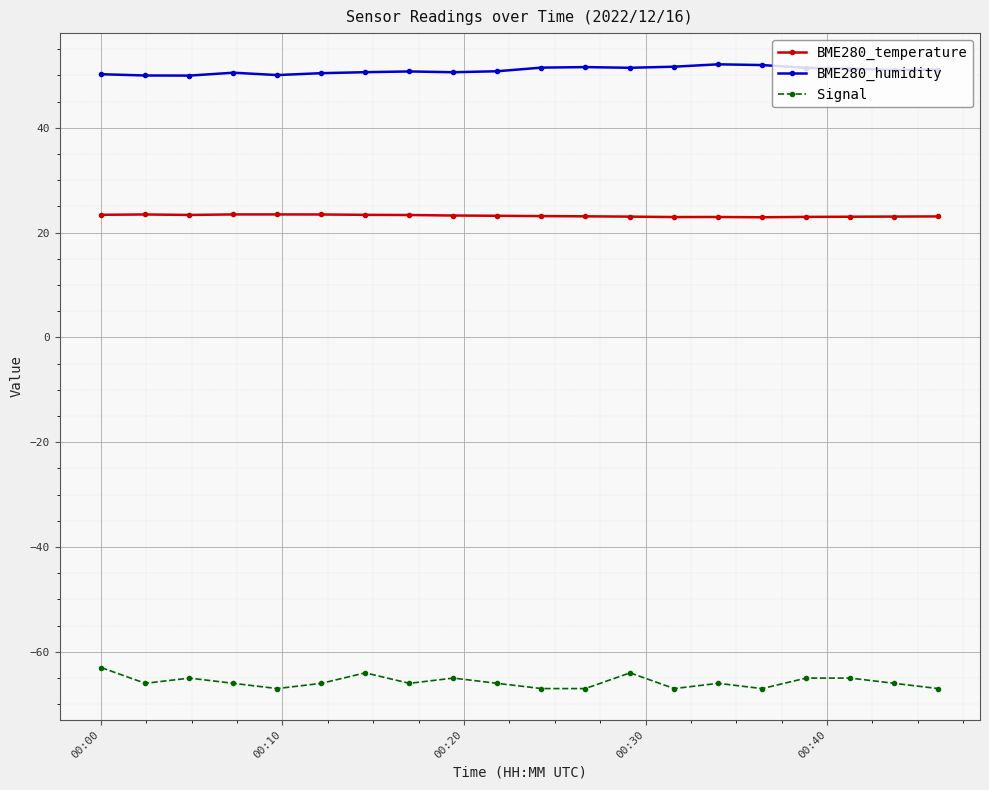

What is the value of the BME280_humidity point at the 11th from the left?

51.5